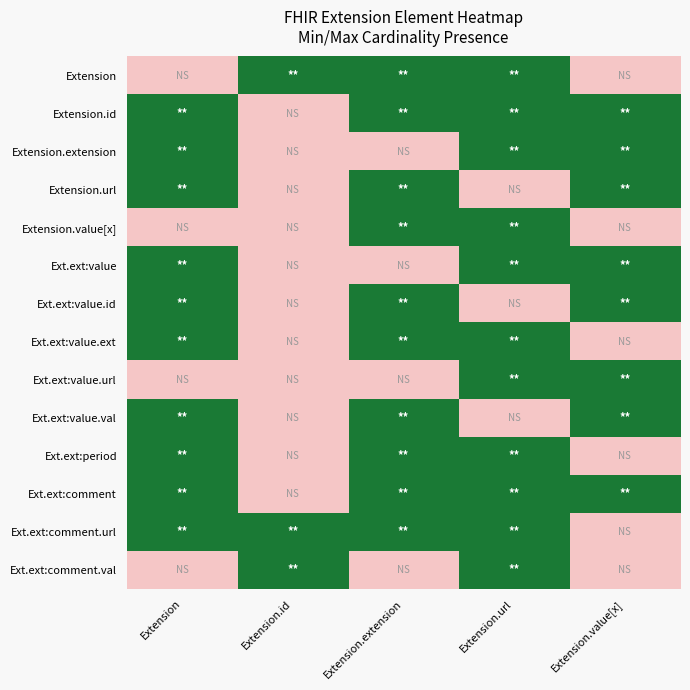

List the series in order of their peak value, highest first.

Extension, Extension.id, Extension.extension, Extension.url, Extension.value[x], Ext.ext:value, Ext.ext:value.id, Ext.ext:value.ext, Ext.ext:value.url, Ext.ext:value.val, Ext.ext:period, Ext.ext:comment, Ext.ext:comment.url, Ext.ext:comment.val